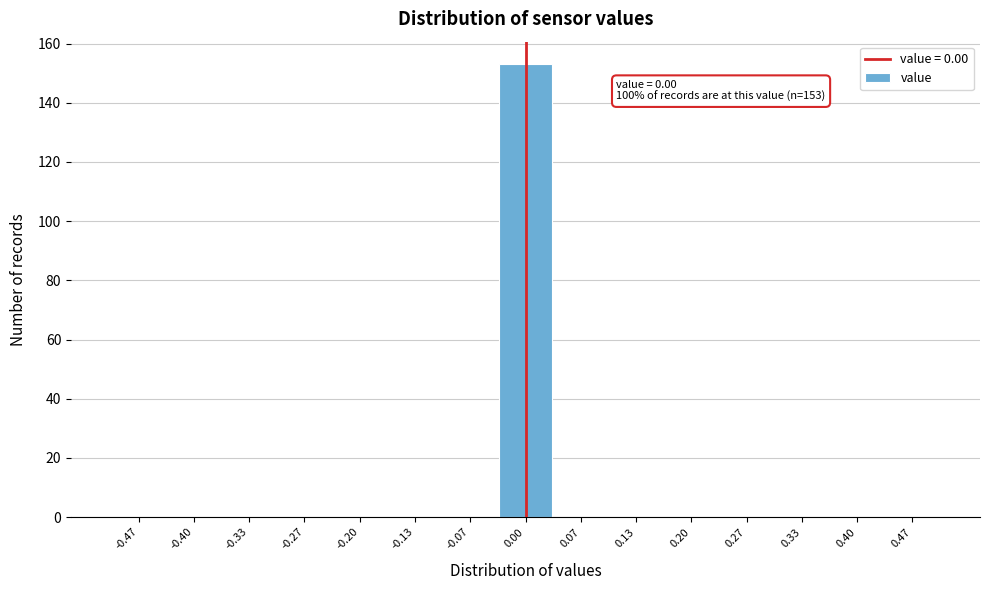

Over which range of the x-axis is the bar tallest?

-0.03 to 0.03